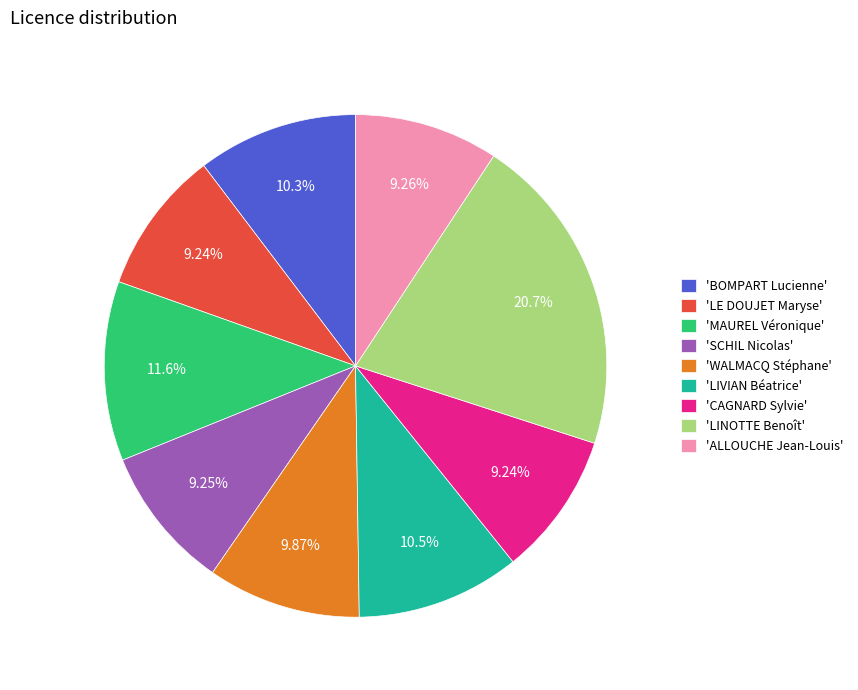

Is 'BOMPART Lucienne' the majority of the pie?

No